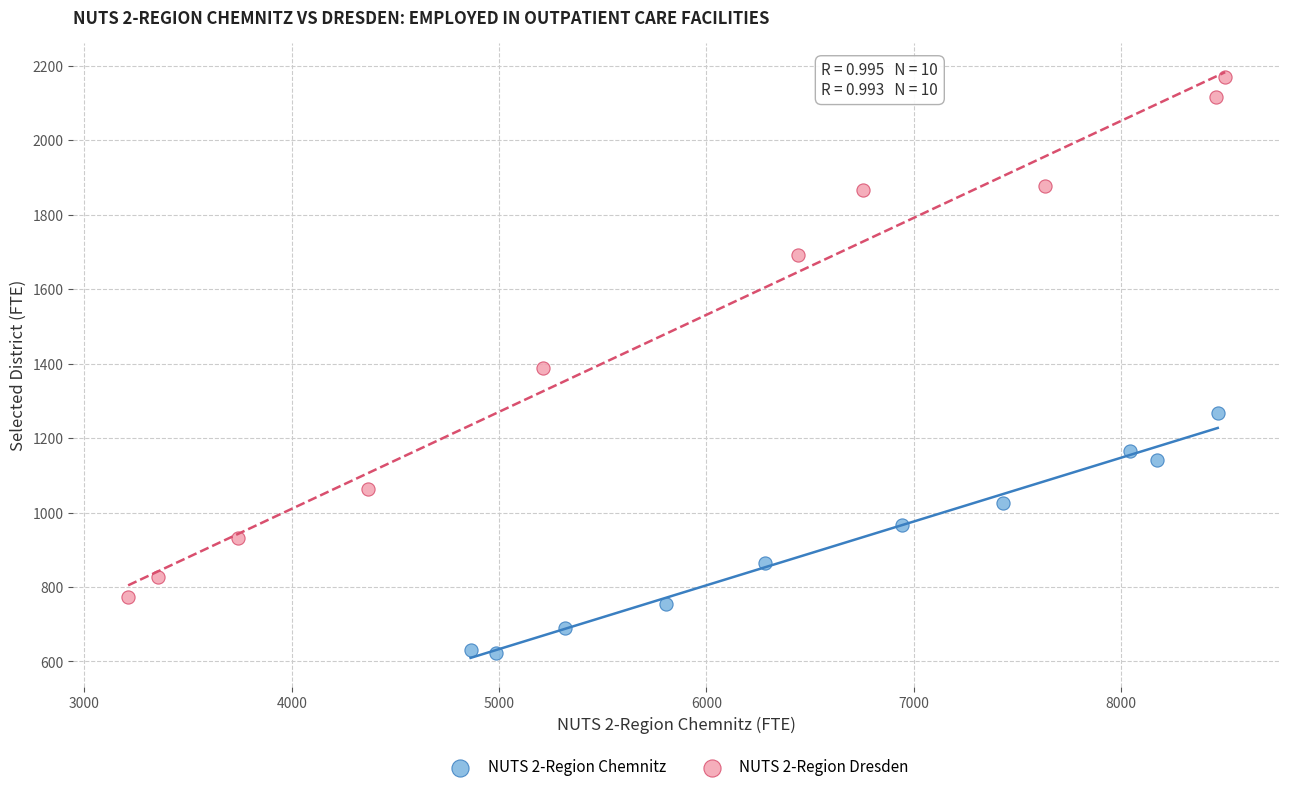

Which series has the widest spread of Y values?

NUTS 2-Region Dresden